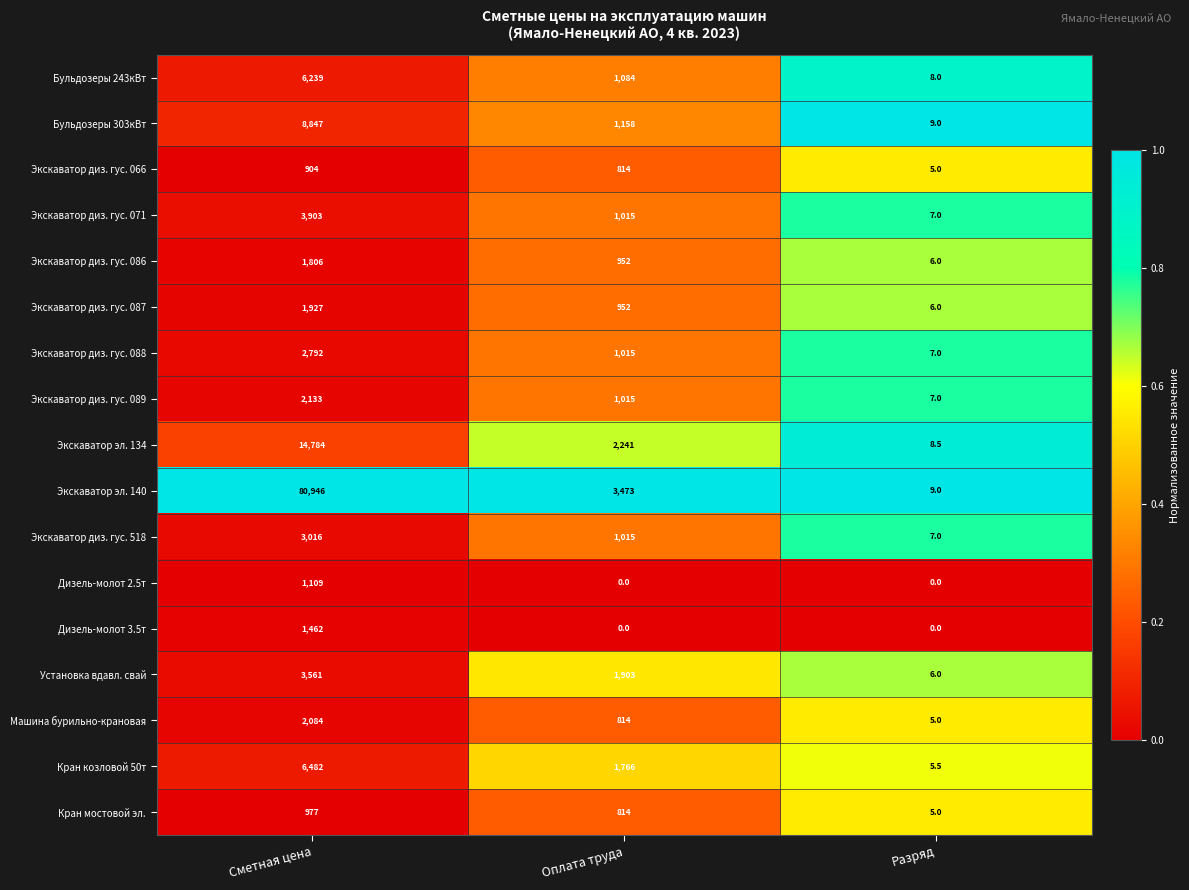

What is the difference between the highest and lowest values at Оплата труда?

3473.0